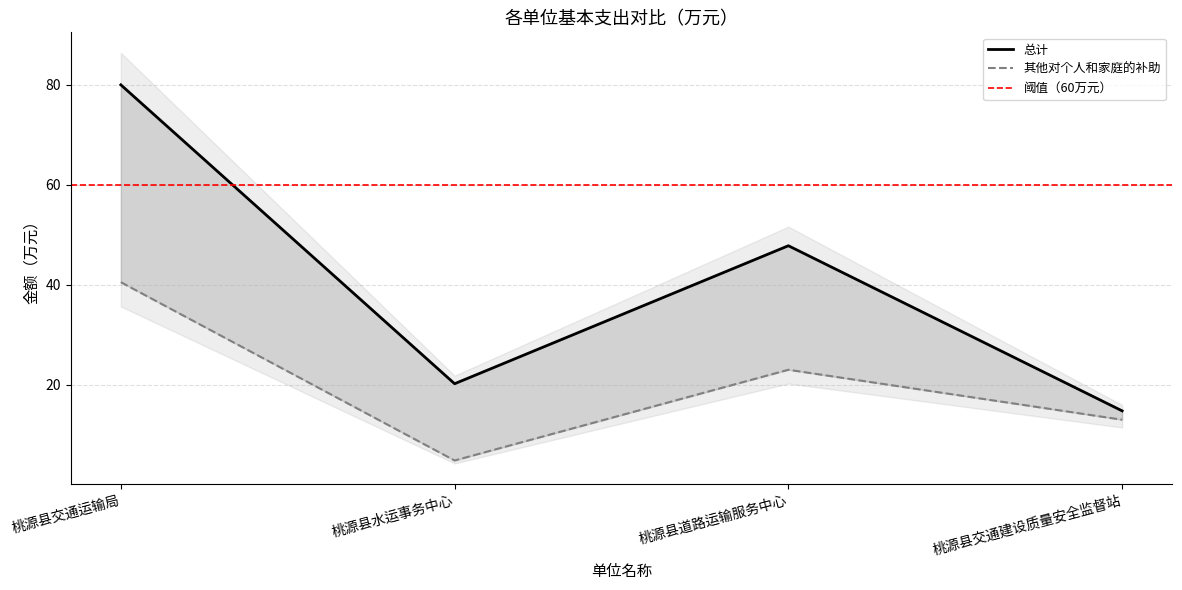

Which label corresponds to the largest value in the chart?

桃源县交通运输局